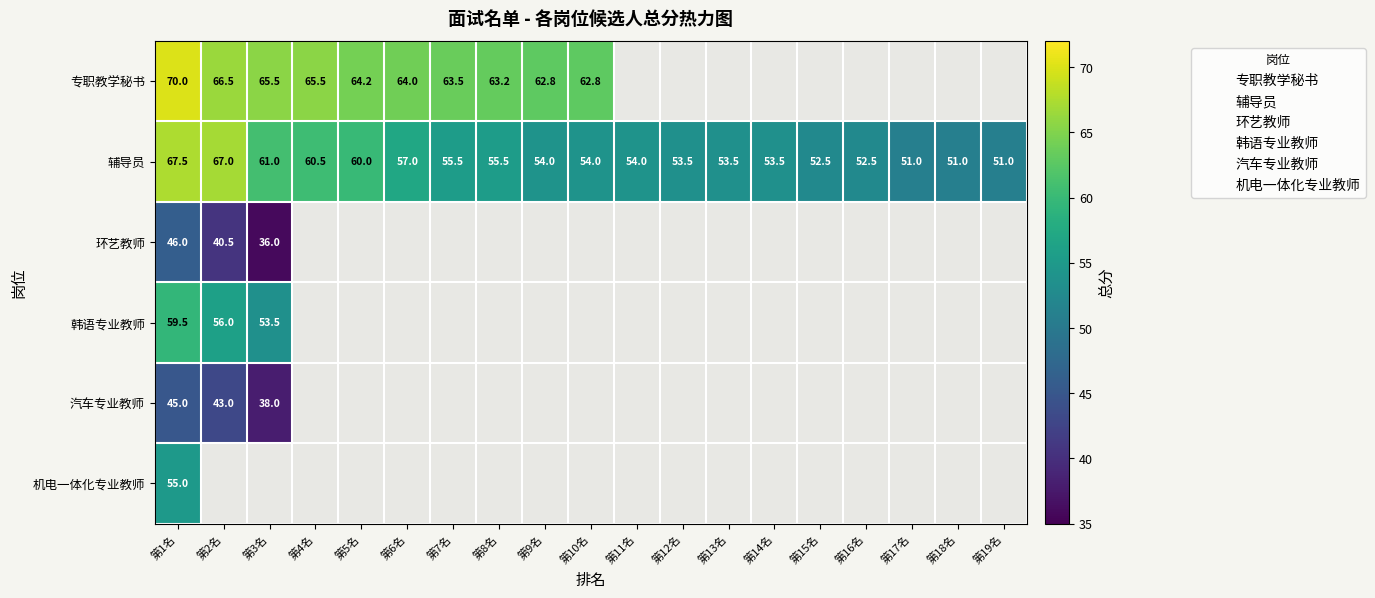

At which label does 机电一体化专业教师 reach its minimum?

第1名